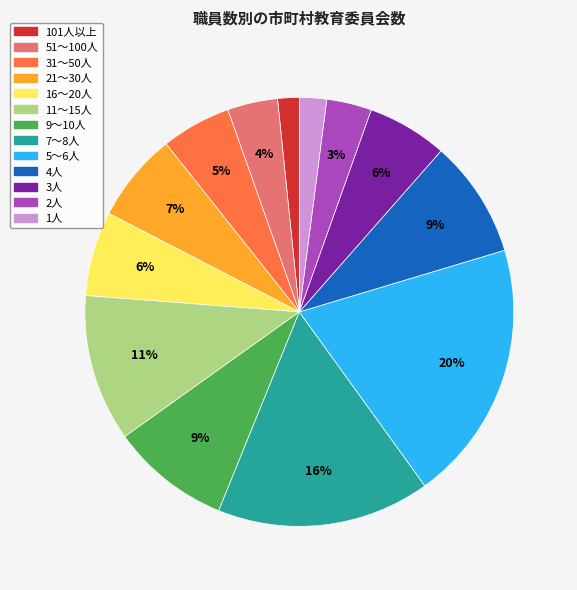

Is the sum of 51～100人 and 21～30人 greater than half?

No